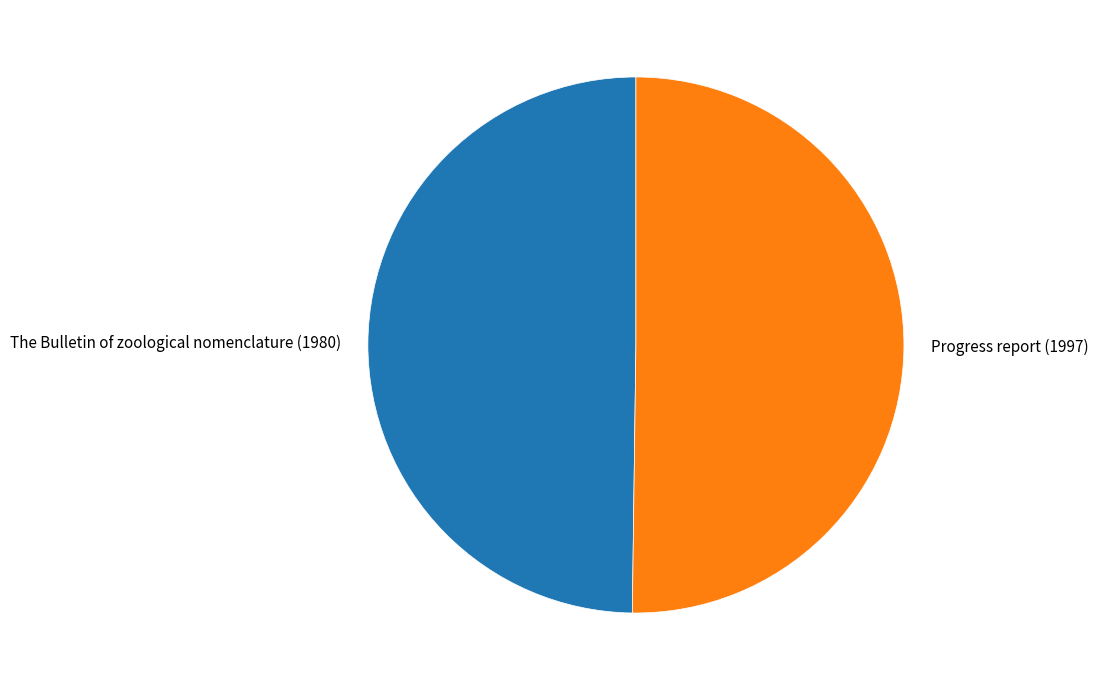

The Progress report (1997) slice represents 50% of the pie. True or false?

True